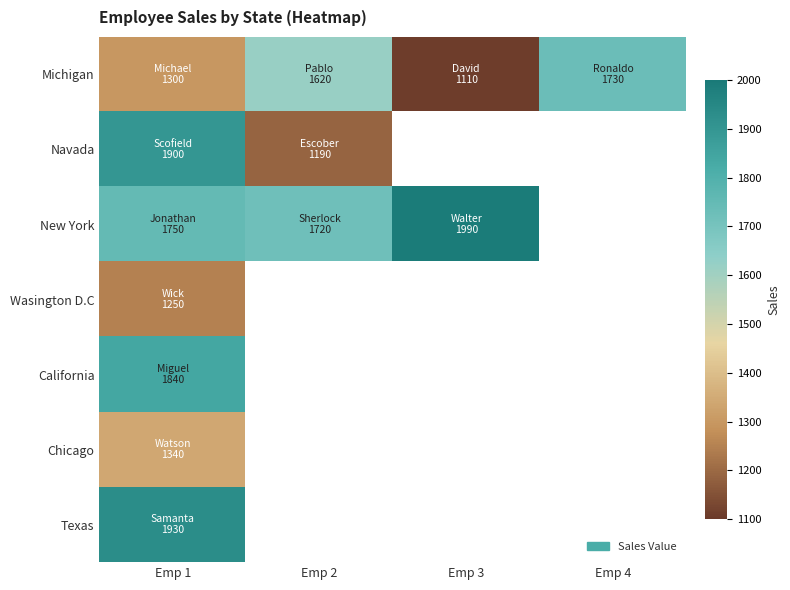

Rank the categories by New York value from lowest to highest.

Emp 2, Emp 1, Emp 3, Emp 4